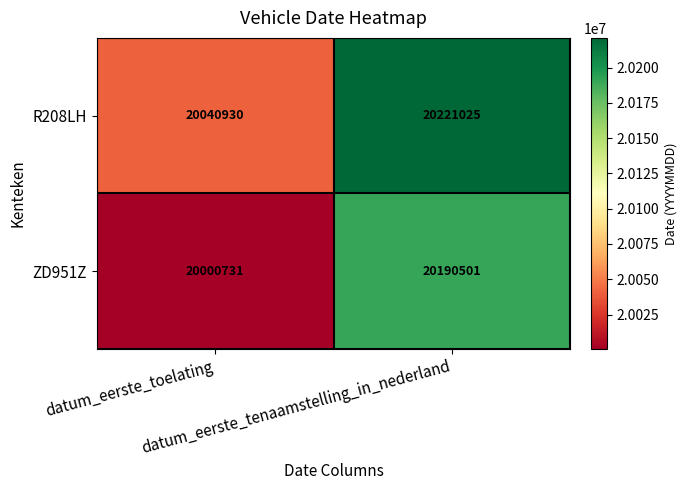

At datum_eerste_toelating, list the series in order from largest to smallest.

R208LH, ZD951Z